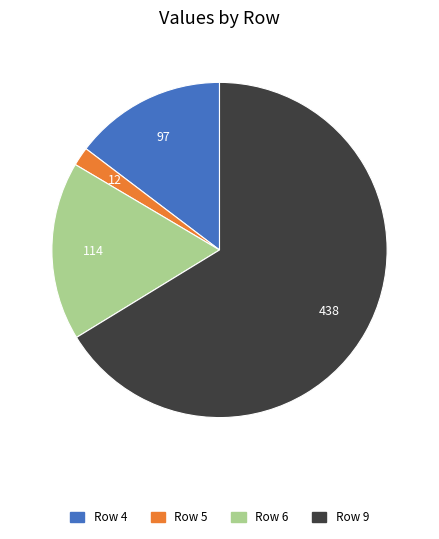

What is the largest slice in the pie chart?

Row 9